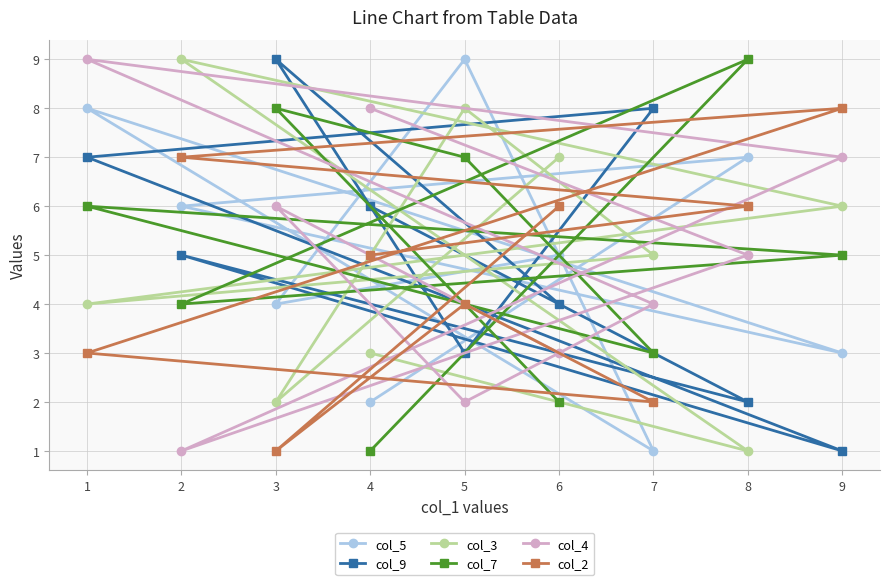

At which label does col_5 reach its minimum?

7